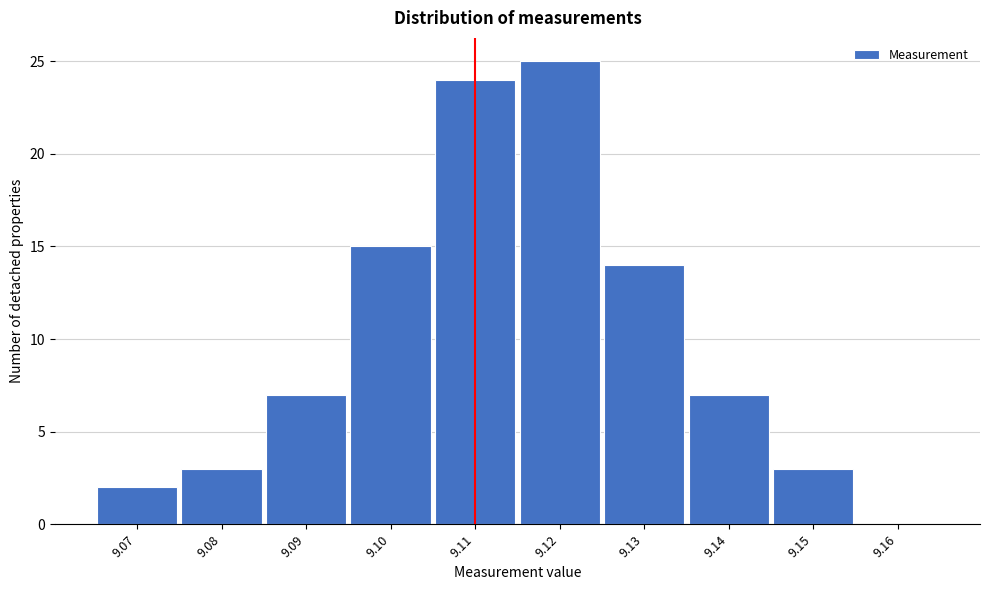

Reading left to right, transcribe all the data shown in this chart.

9.07=2	9.08=3	9.09=7	9.10=15	9.11=24	9.12=25	9.13=14	9.14=7	9.15=3	9.16=0